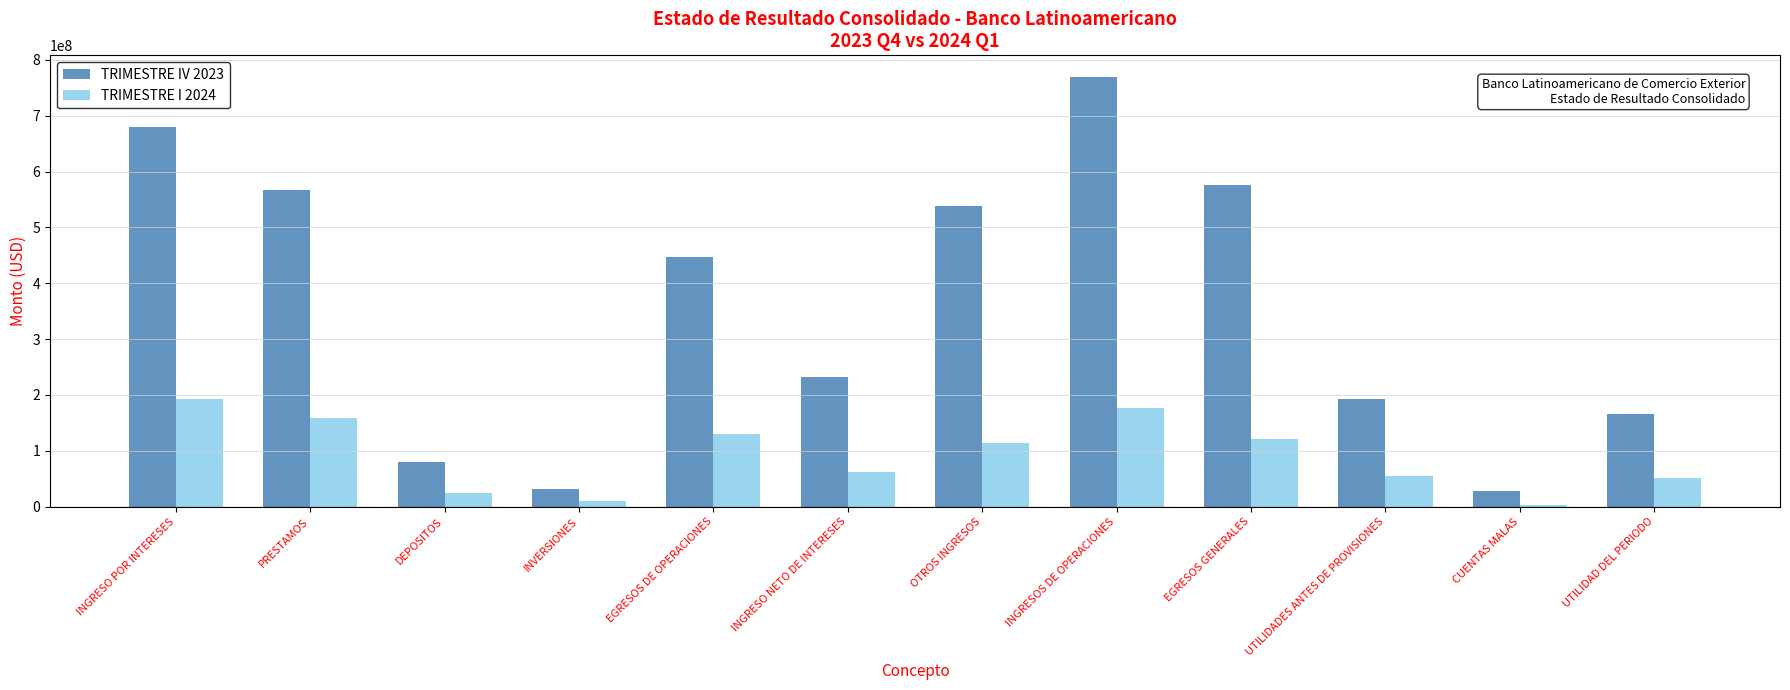

Rank the series at INGRESOS DE OPERACIONES from lowest to highest value.

TRIMESTRE I 2024, TRIMESTRE IV 2023